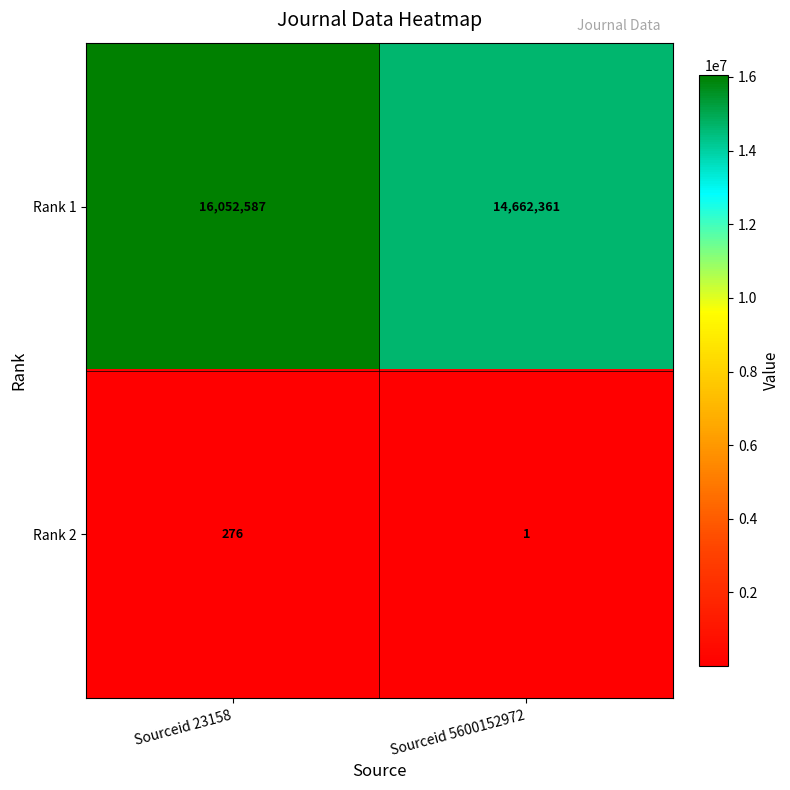

What is the spread (max minus min) of values at Sourceid 5600152972?

14662360